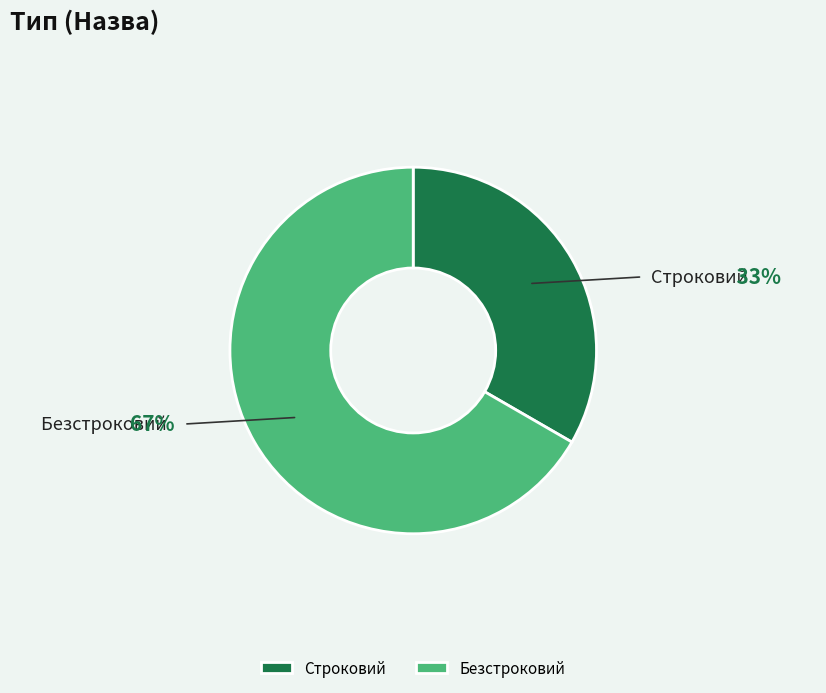

The Строковий slice represents 33% of the pie. True or false?

True